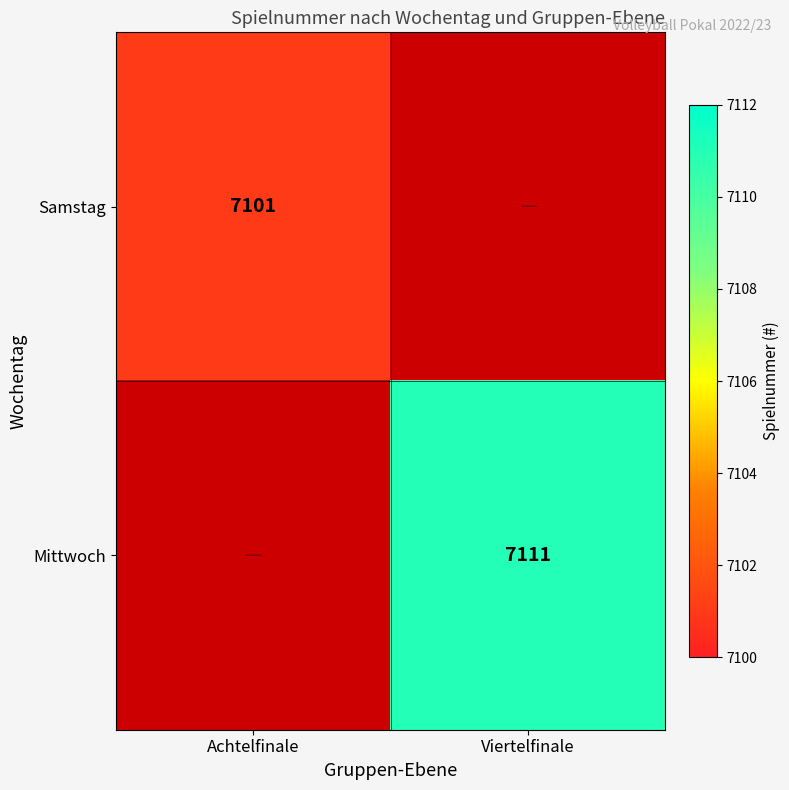

The Mittwoch series shows 9702.5 at Viertelfinale. True or false?

False